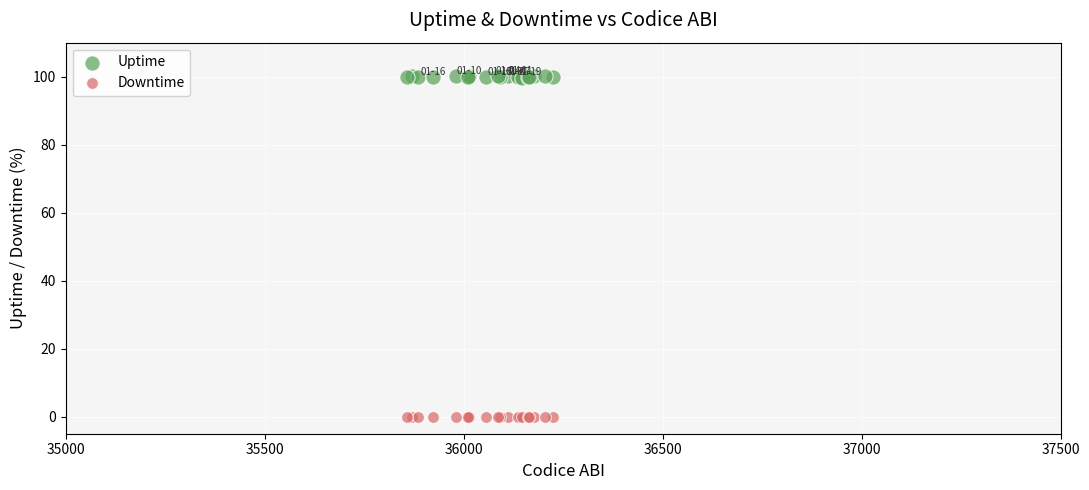

Which series contains the lowest Y value?

Downtime